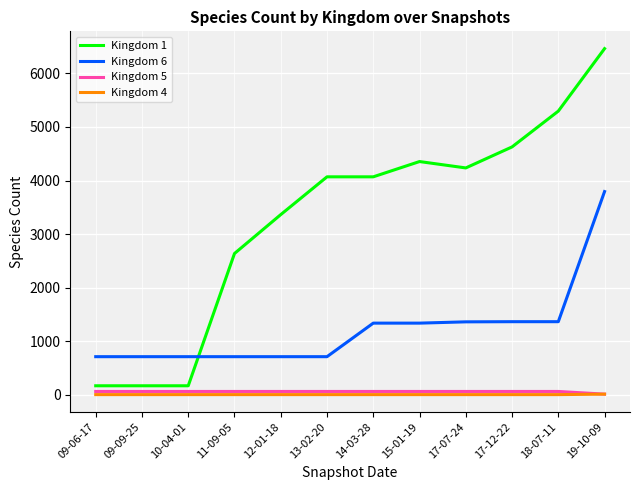

The Kingdom 6 series shows 1363 at 17-07-24. True or false?

True